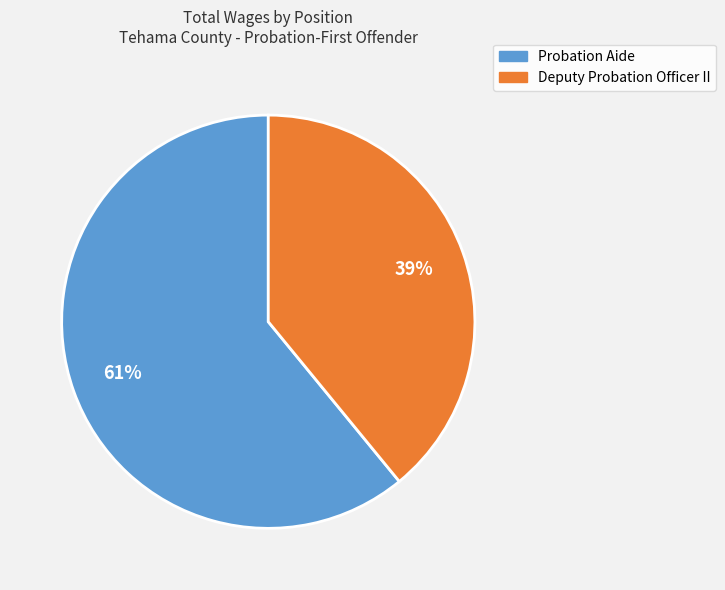

How many segments does this pie chart have?

2